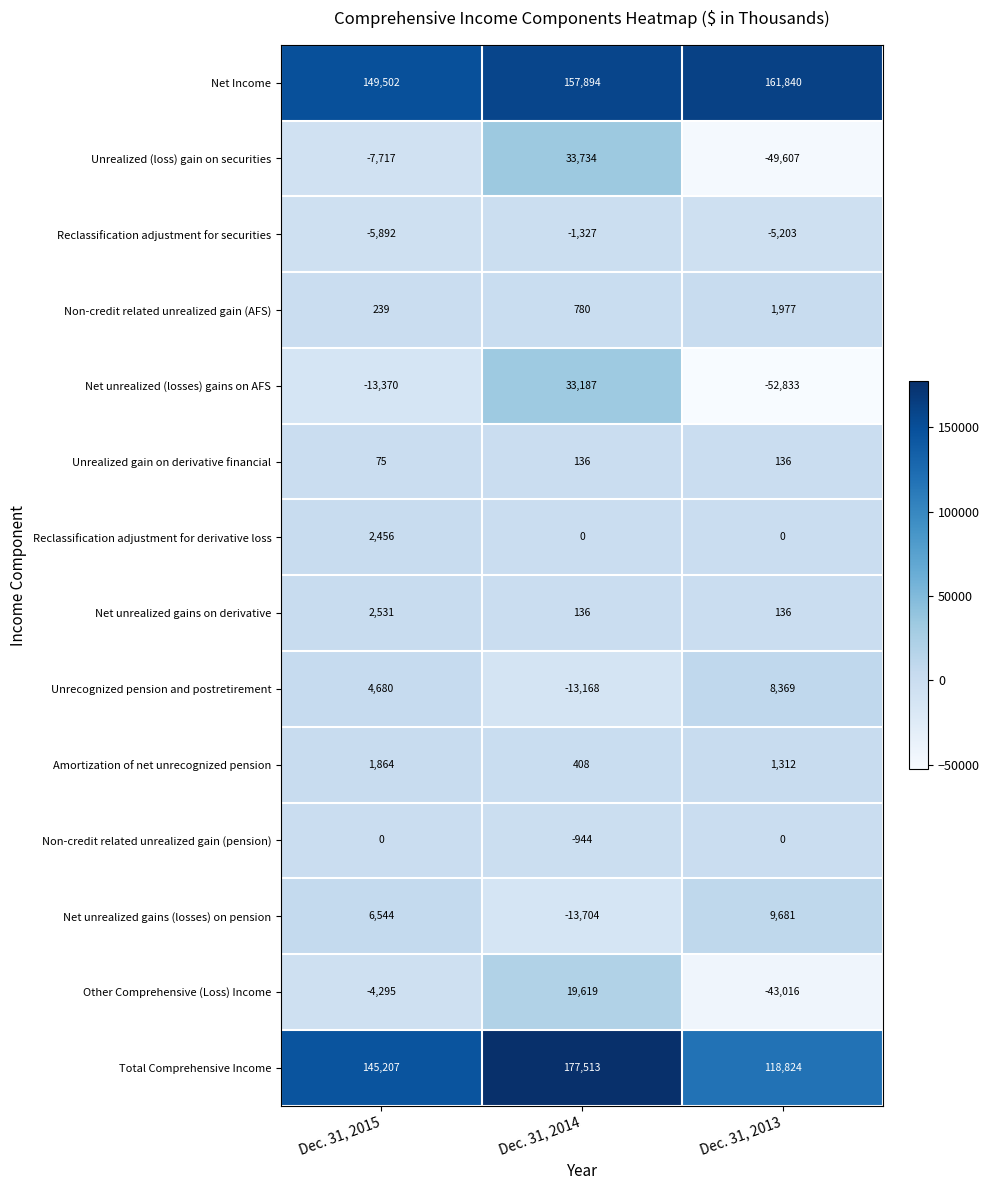

What is the difference between the Net Income values at Dec. 31, 2013 and Dec. 31, 2015?

12338